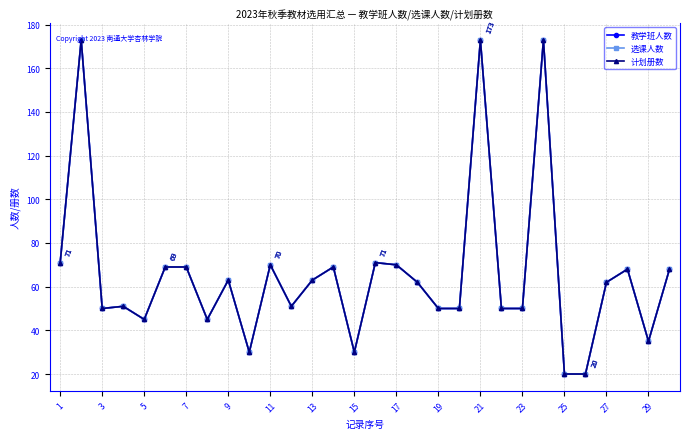

Does the chart have visible grid lines?

Yes